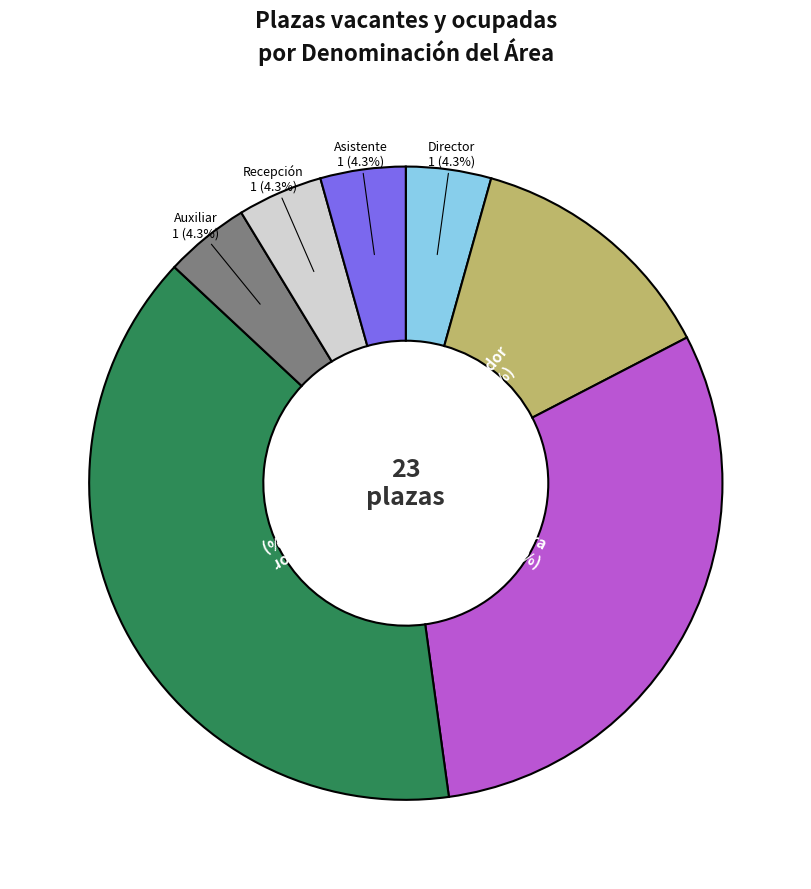

Does Auxiliar represent more than half of the total?

No